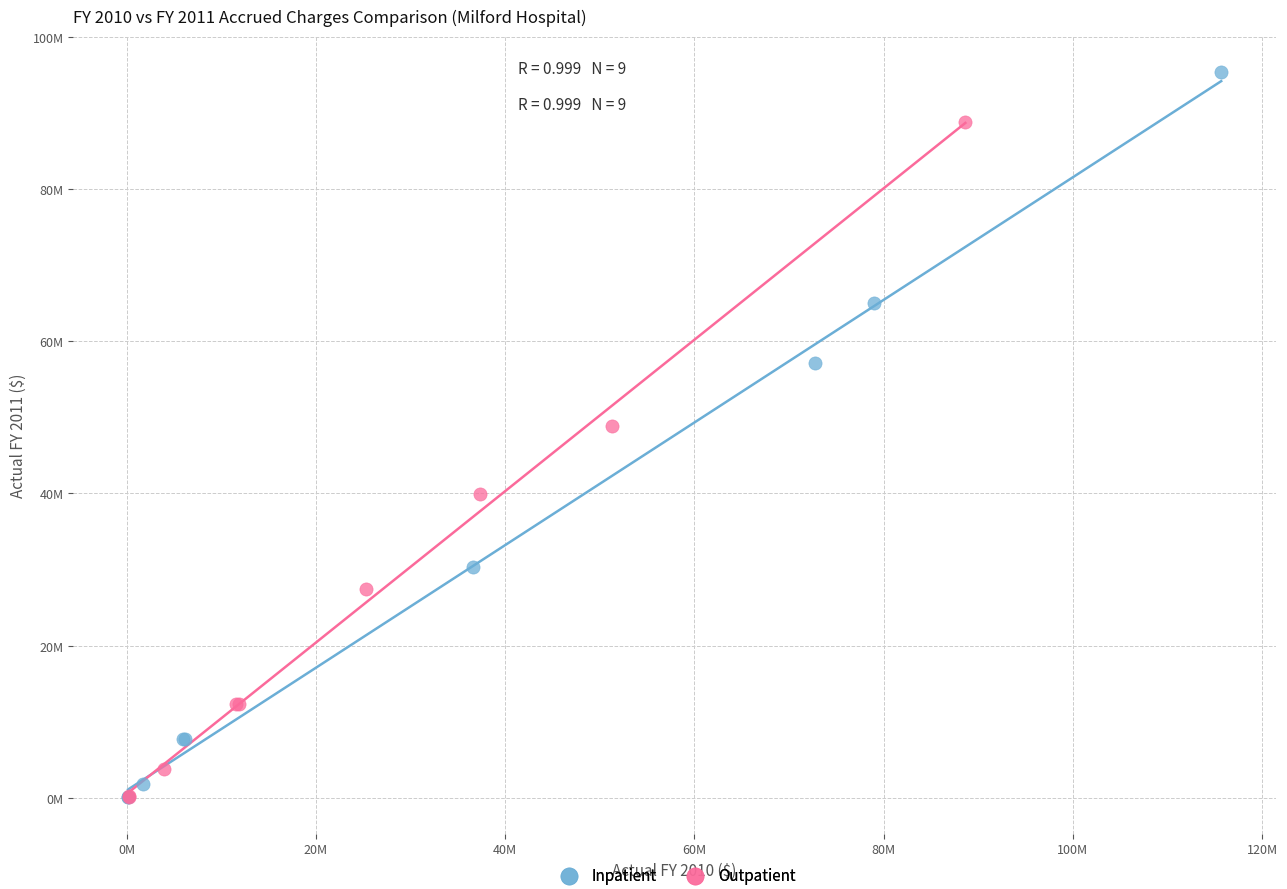

Which series reaches the maximum Y coordinate?

Inpatient